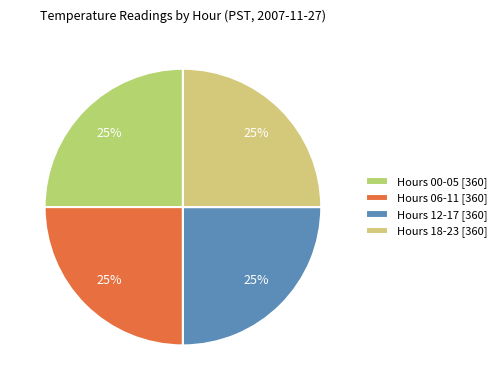

How many segments does this pie chart have?

4